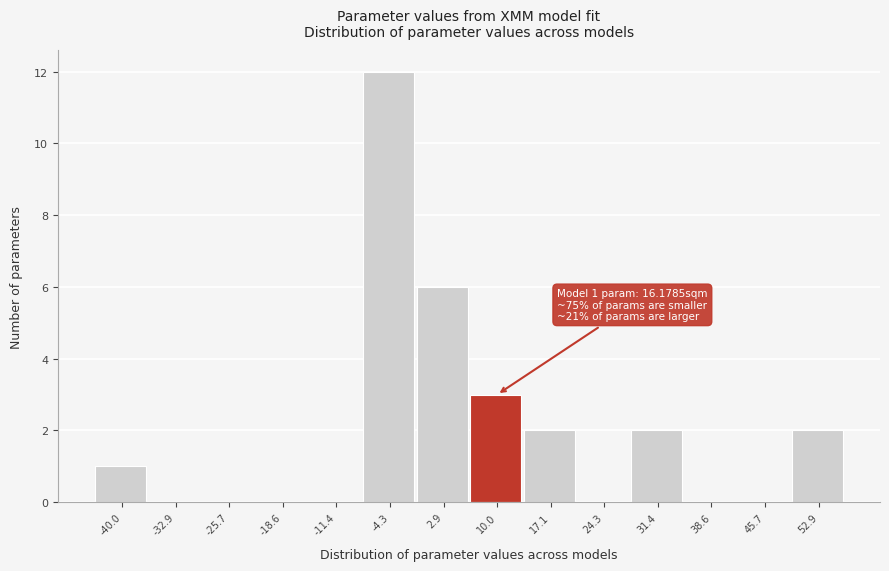

Reading left to right, transcribe all the data shown in this chart.

-40.0=1	-32.9=0	-25.7=0	-18.6=0	-11.4=0	-4.3=12	2.9=6	10.0=3	17.1=2	24.3=0	31.4=2	38.6=0	45.7=0	52.9=2